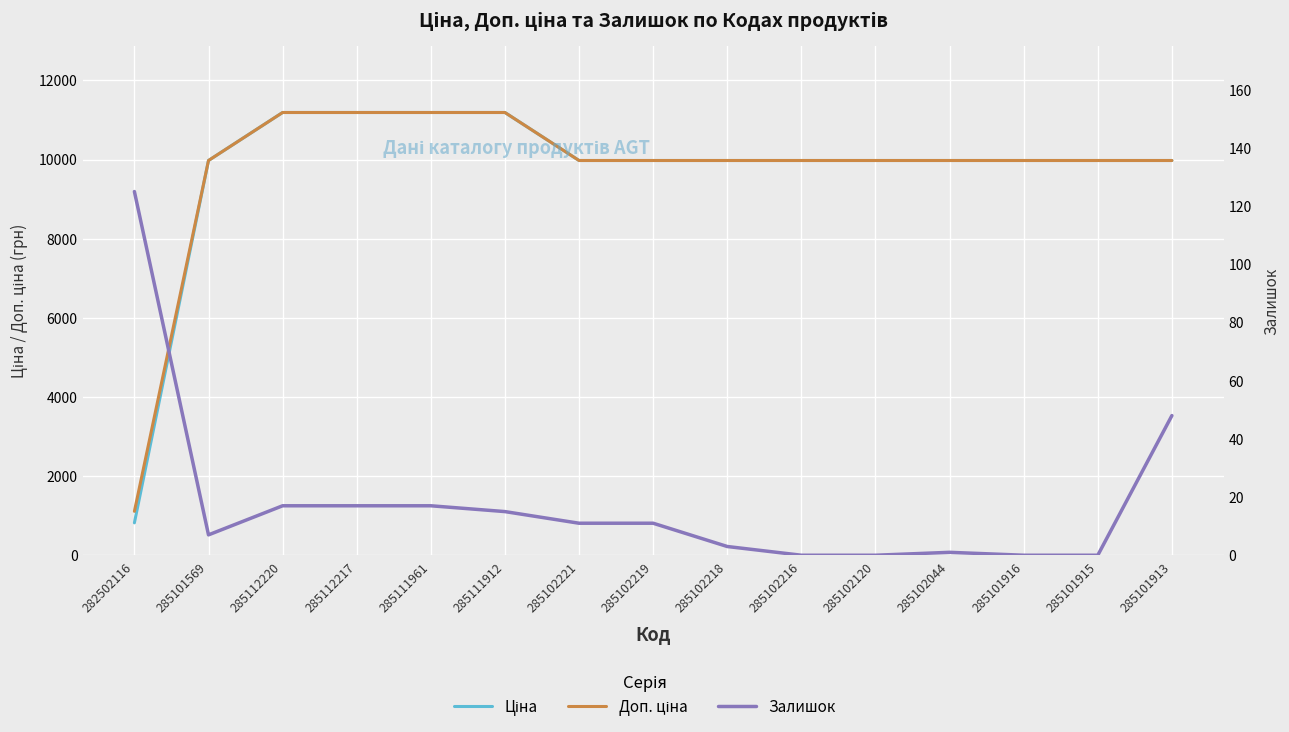

List the series in order of their peak value, lowest first.

Залишок, Ціна, Доп. ціна